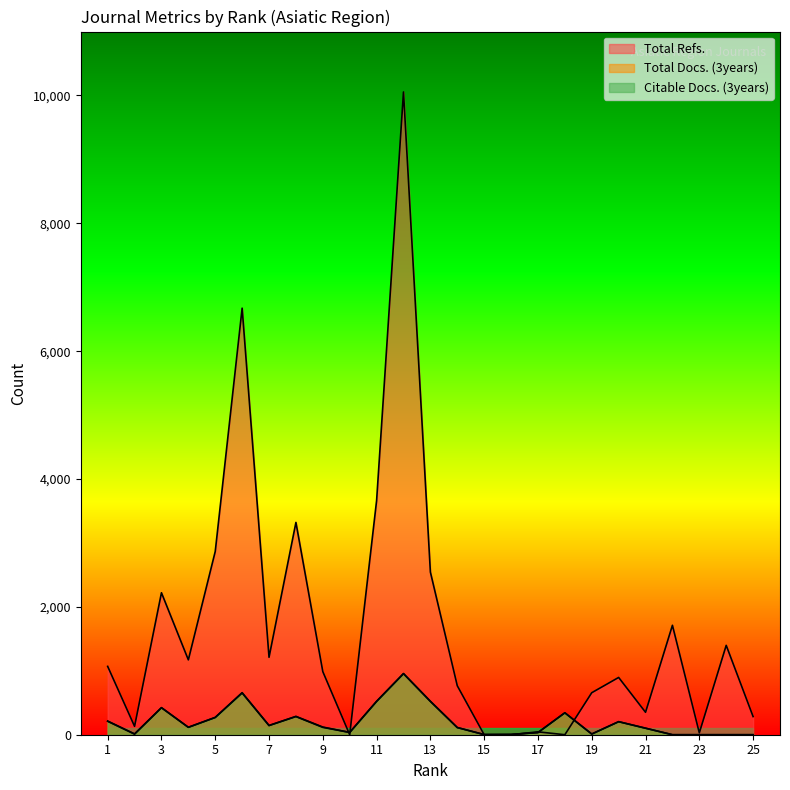

At which label does Total Docs. (3years) reach its peak?

12